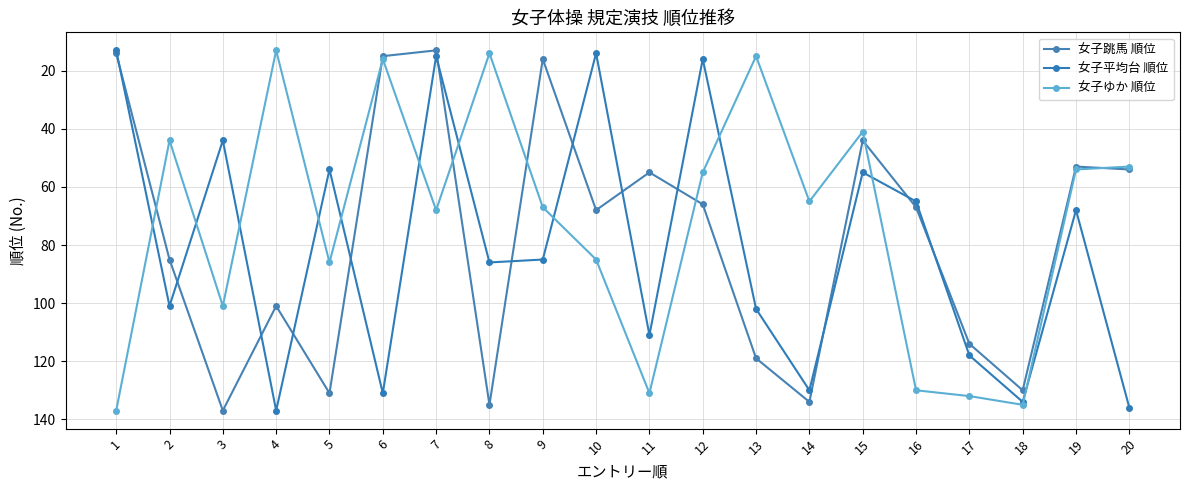

List the series in order of their overall mean, lowest first.

女子ゆか 順位, 女子跳馬 順位, 女子平均台 順位